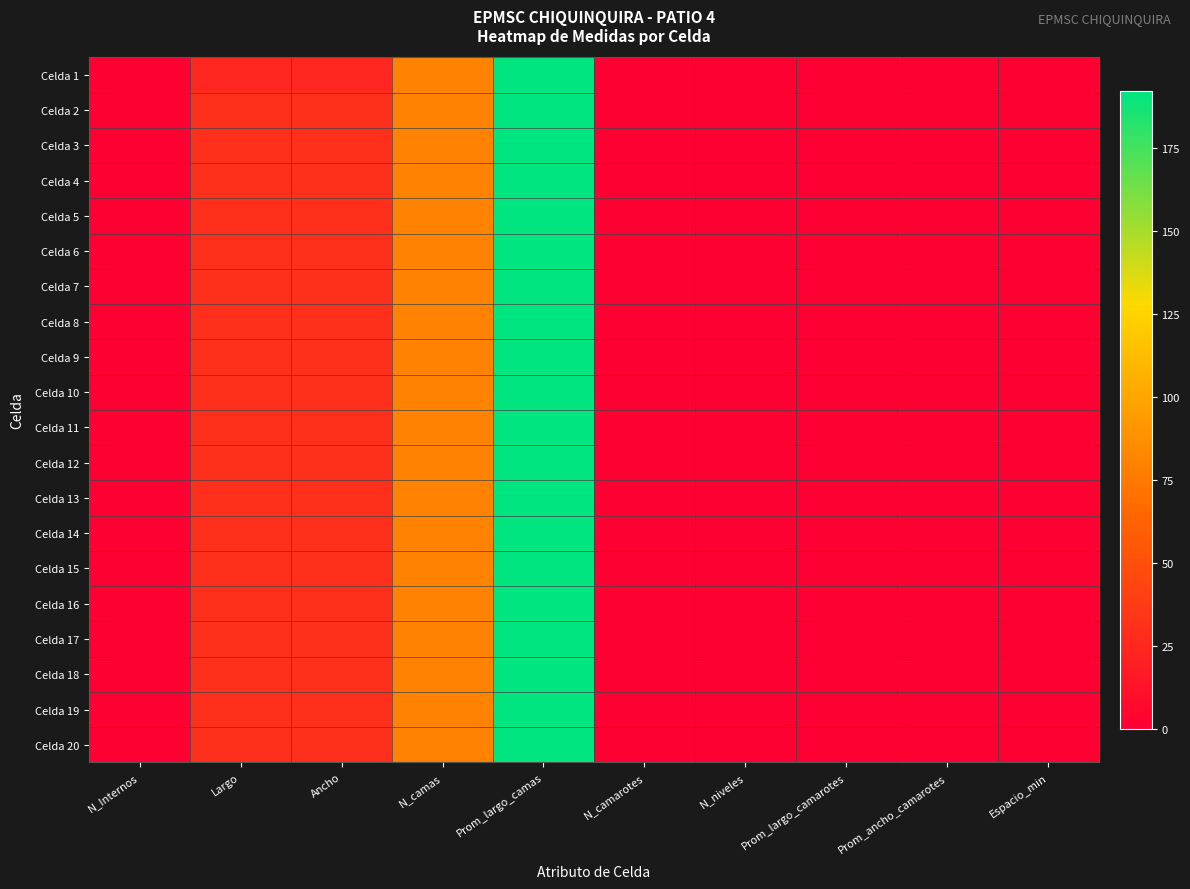

Reading left to right, what are all the values shown in this chart?

Celda 1: N_Internos=0	Largo=25	Ancho=25	N_camas=80	Prom_largo_camas=192	N_camarotes=0	N_niveles=0	Prom_largo_camarotes=0	Prom_ancho_camarotes=0	Espacio_min=0
Celda 2: N_Internos=0	Largo=30	Ancho=30	N_camas=80	Prom_largo_camas=192	N_camarotes=0	N_niveles=0	Prom_largo_camarotes=0	Prom_ancho_camarotes=0	Espacio_min=0
Celda 3: N_Internos=0	Largo=30	Ancho=30	N_camas=80	Prom_largo_camas=192	N_camarotes=0	N_niveles=0	Prom_largo_camarotes=0	Prom_ancho_camarotes=0	Espacio_min=0
Celda 4: N_Internos=0	Largo=30	Ancho=30	N_camas=80	Prom_largo_camas=192	N_camarotes=0	N_niveles=0	Prom_largo_camarotes=0	Prom_ancho_camarotes=0	Espacio_min=0
Celda 5: N_Internos=0	Largo=30	Ancho=30	N_camas=80	Prom_largo_camas=192	N_camarotes=0	N_niveles=0	Prom_largo_camarotes=0	Prom_ancho_camarotes=0	Espacio_min=0
Celda 6: N_Internos=0	Largo=30	Ancho=30	N_camas=80	Prom_largo_camas=192	N_camarotes=0	N_niveles=0	Prom_largo_camarotes=0	Prom_ancho_camarotes=0	Espacio_min=0
Celda 7: N_Internos=0	Largo=30	Ancho=30	N_camas=80	Prom_largo_camas=192	N_camarotes=0	N_niveles=0	Prom_largo_camarotes=0	Prom_ancho_camarotes=0	Espacio_min=0
Celda 8: N_Internos=0	Largo=30	Ancho=30	N_camas=80	Prom_largo_camas=192	N_camarotes=0	N_niveles=0	Prom_largo_camarotes=0	Prom_ancho_camarotes=0	Espacio_min=0
Celda 9: N_Internos=0	Largo=30	Ancho=30	N_camas=80	Prom_largo_camas=192	N_camarotes=0	N_niveles=0	Prom_largo_camarotes=0	Prom_ancho_camarotes=0	Espacio_min=0
Celda 10: N_Internos=0	Largo=30	Ancho=30	N_camas=80	Prom_largo_camas=192	N_camarotes=0	N_niveles=0	Prom_largo_camarotes=0	Prom_ancho_camarotes=0	Espacio_min=0
Celda 11: N_Internos=0	Largo=30	Ancho=30	N_camas=80	Prom_largo_camas=192	N_camarotes=0	N_niveles=0	Prom_largo_camarotes=0	Prom_ancho_camarotes=0	Espacio_min=0
Celda 12: N_Internos=0	Largo=30	Ancho=30	N_camas=80	Prom_largo_camas=192	N_camarotes=0	N_niveles=0	Prom_largo_camarotes=0	Prom_ancho_camarotes=0	Espacio_min=0
Celda 13: N_Internos=0	Largo=30	Ancho=30	N_camas=80	Prom_largo_camas=192	N_camarotes=0	N_niveles=0	Prom_largo_camarotes=0	Prom_ancho_camarotes=0	Espacio_min=0
Celda 14: N_Internos=0	Largo=30	Ancho=30	N_camas=80	Prom_largo_camas=192	N_camarotes=0	N_niveles=0	Prom_largo_camarotes=0	Prom_ancho_camarotes=0	Espacio_min=0
Celda 15: N_Internos=0	Largo=30	Ancho=30	N_camas=80	Prom_largo_camas=192	N_camarotes=0	N_niveles=0	Prom_largo_camarotes=0	Prom_ancho_camarotes=0	Espacio_min=0
Celda 16: N_Internos=0	Largo=30	Ancho=30	N_camas=80	Prom_largo_camas=192	N_camarotes=0	N_niveles=0	Prom_largo_camarotes=0	Prom_ancho_camarotes=0	Espacio_min=0
Celda 17: N_Internos=0	Largo=30	Ancho=30	N_camas=80	Prom_largo_camas=192	N_camarotes=0	N_niveles=0	Prom_largo_camarotes=0	Prom_ancho_camarotes=0	Espacio_min=0
Celda 18: N_Internos=0	Largo=30	Ancho=30	N_camas=80	Prom_largo_camas=192	N_camarotes=0	N_niveles=0	Prom_largo_camarotes=0	Prom_ancho_camarotes=0	Espacio_min=0
Celda 19: N_Internos=0	Largo=30	Ancho=30	N_camas=80	Prom_largo_camas=192	N_camarotes=0	N_niveles=0	Prom_largo_camarotes=0	Prom_ancho_camarotes=0	Espacio_min=0
Celda 20: N_Internos=0	Largo=30	Ancho=30	N_camas=80	Prom_largo_camas=192	N_camarotes=0	N_niveles=0	Prom_largo_camarotes=0	Prom_ancho_camarotes=0	Espacio_min=0